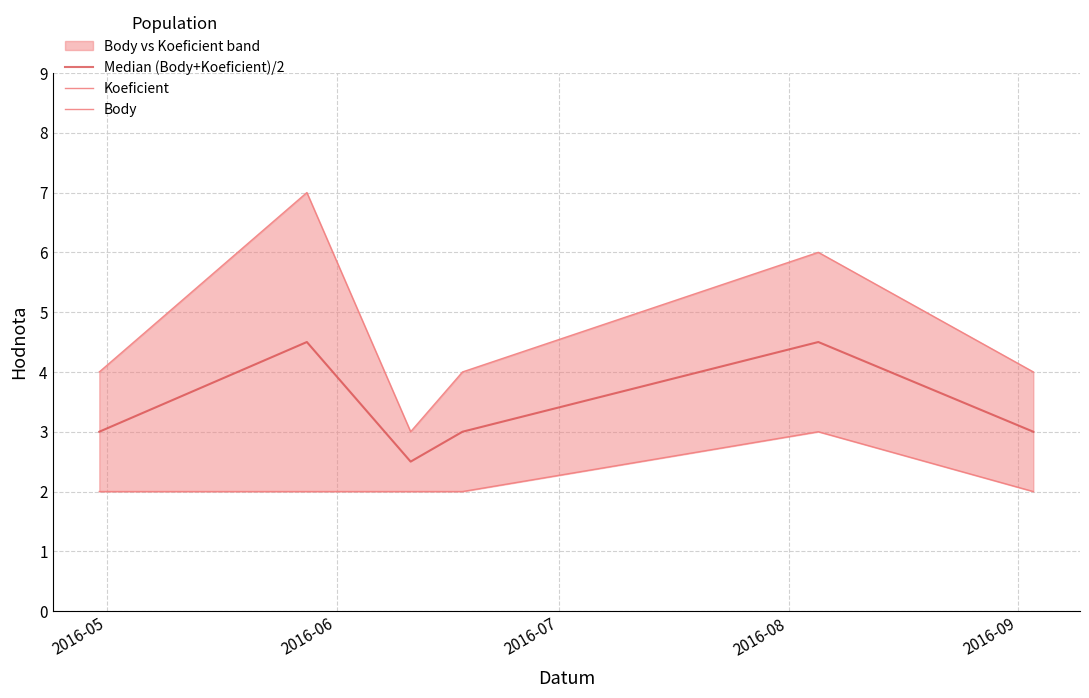

How many values in the Body series exceed 4?

2